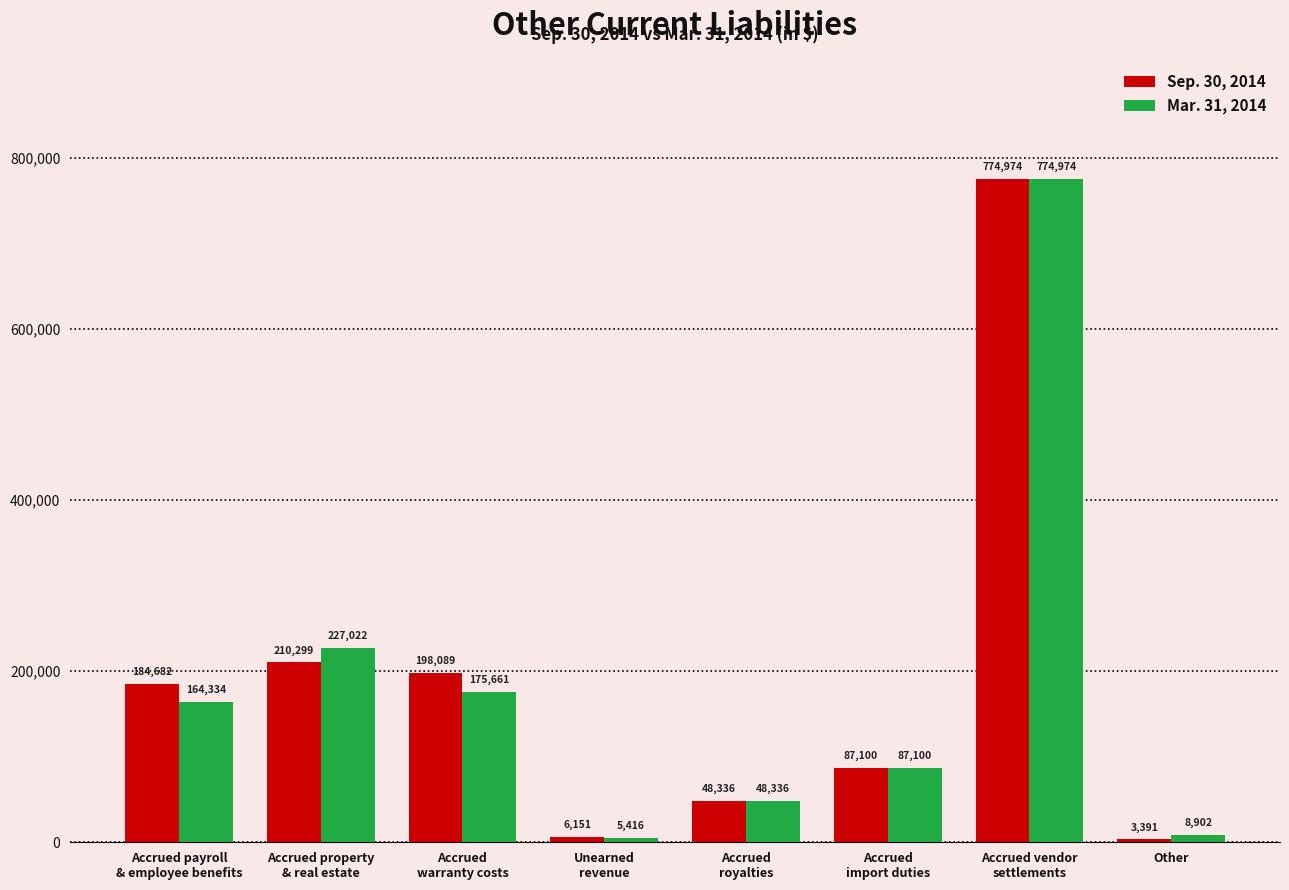

Which series has the widest spread of values?

Sep. 30, 2014